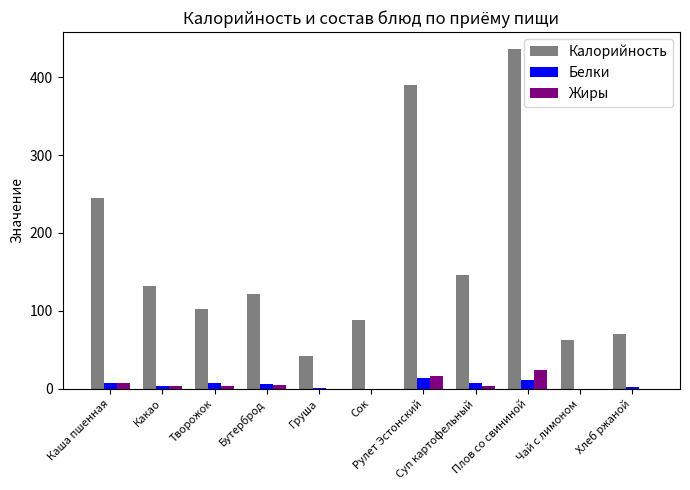

What is the maximum value shown in the chart?

436.0